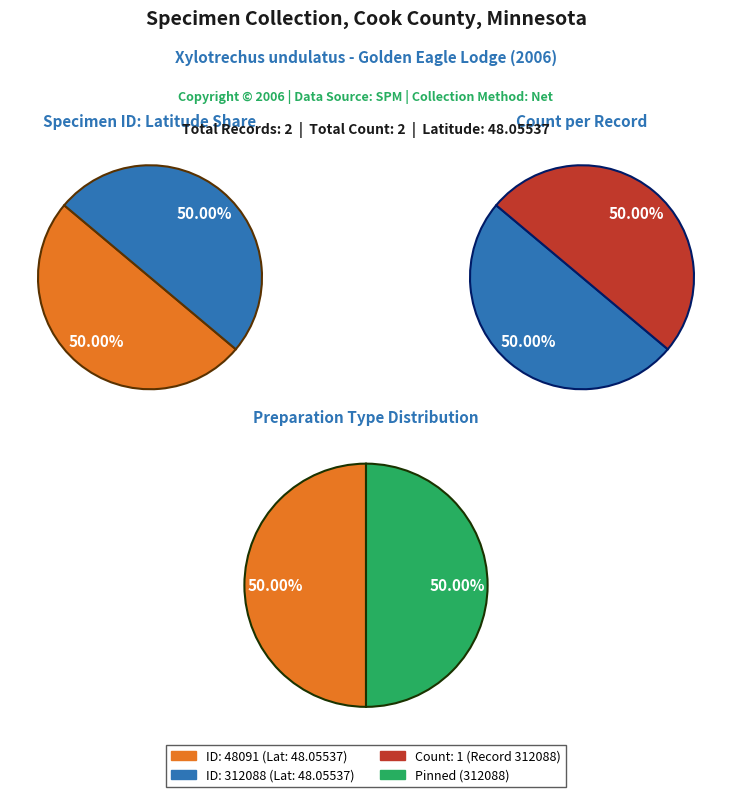

To the nearest percent, what is the combined percentage of 48091 and 312088?

100%